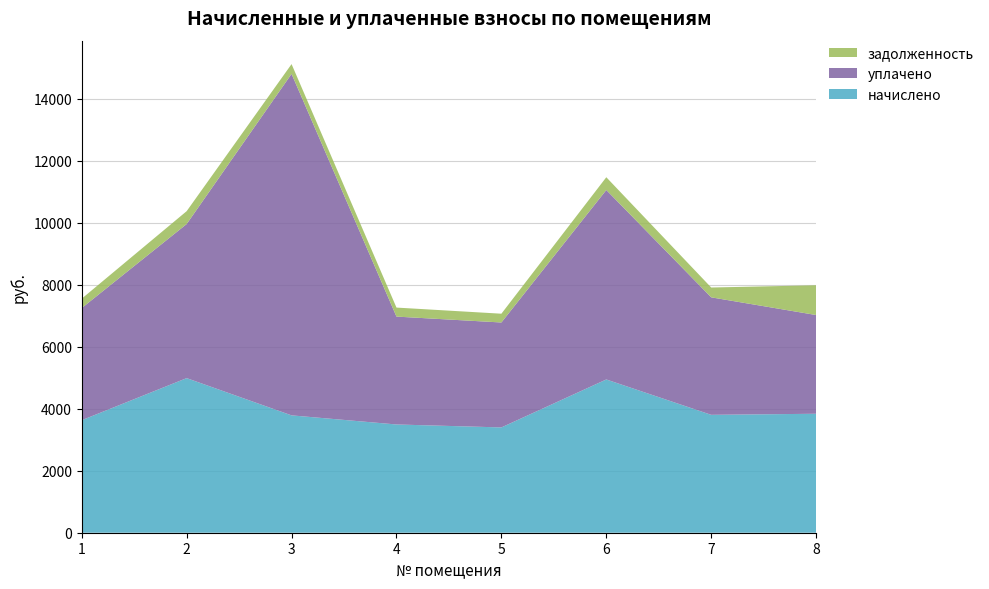

Reading left to right, list all the values displayed in this chart.

начислено: 1=3628.8	2=4985.3	3=3784.3	4=3490.6	5=3395.5	6=4942.1	7=3801.6	8=3836.2
уплачено: 1=3616.2	2=4968.0	3=11011.3	4=3478.4	5=3383.7	6=6109.0	7=3788.4	8=3183.5
задолженность: 1=302.4	2=415.4	3=315.4	4=290.9	5=283.0	6=411.8	7=316.8	8=959.5